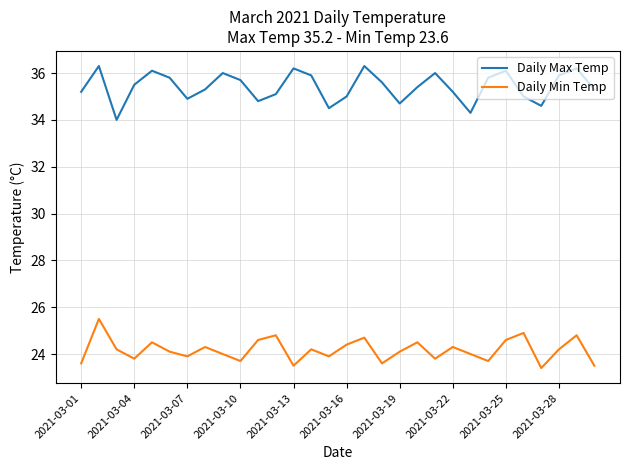

What is the minimum value for Daily Max Temp?

34.0